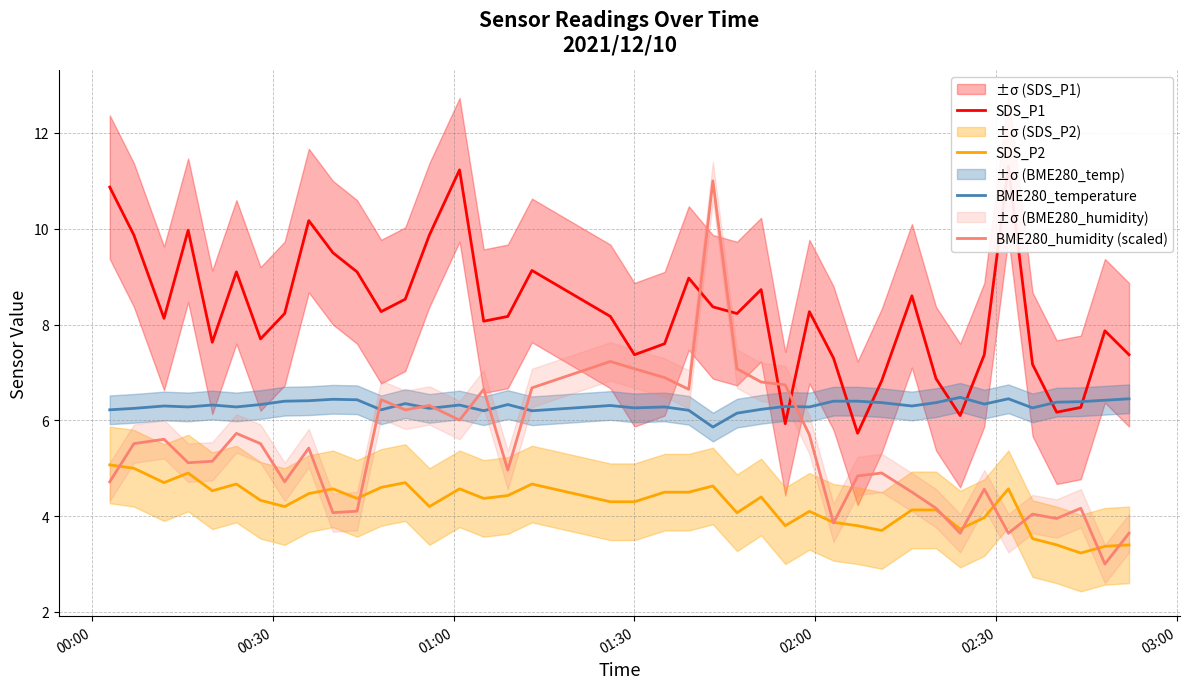

At how many categories does at least one series exceed 5?

40